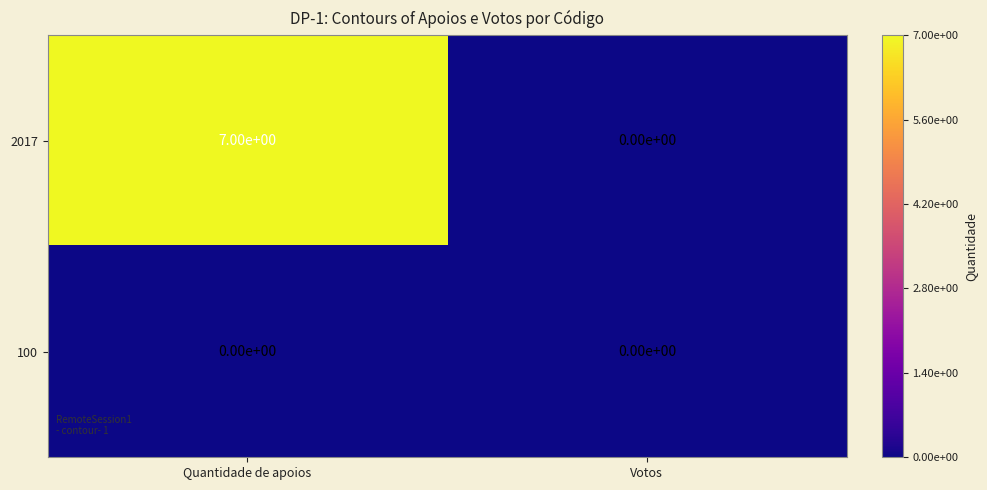

Reading left to right, transcribe all the data shown in this chart.

2017: 7	0
100: 0	0